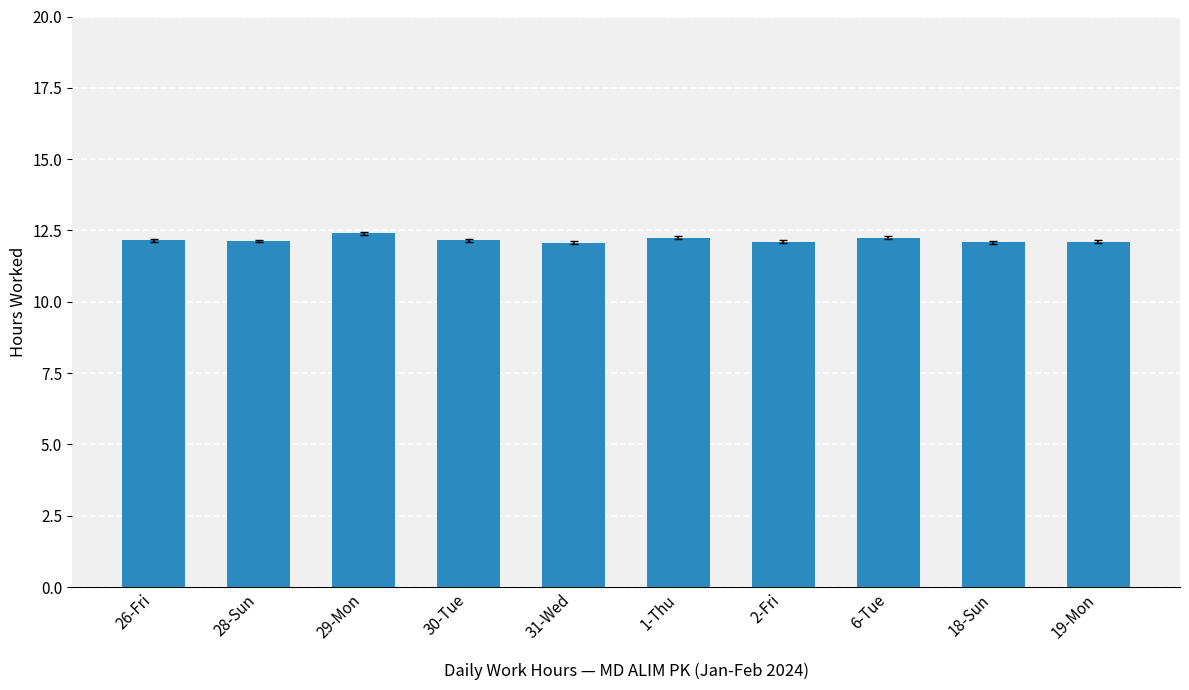

What is the average value?

12.2